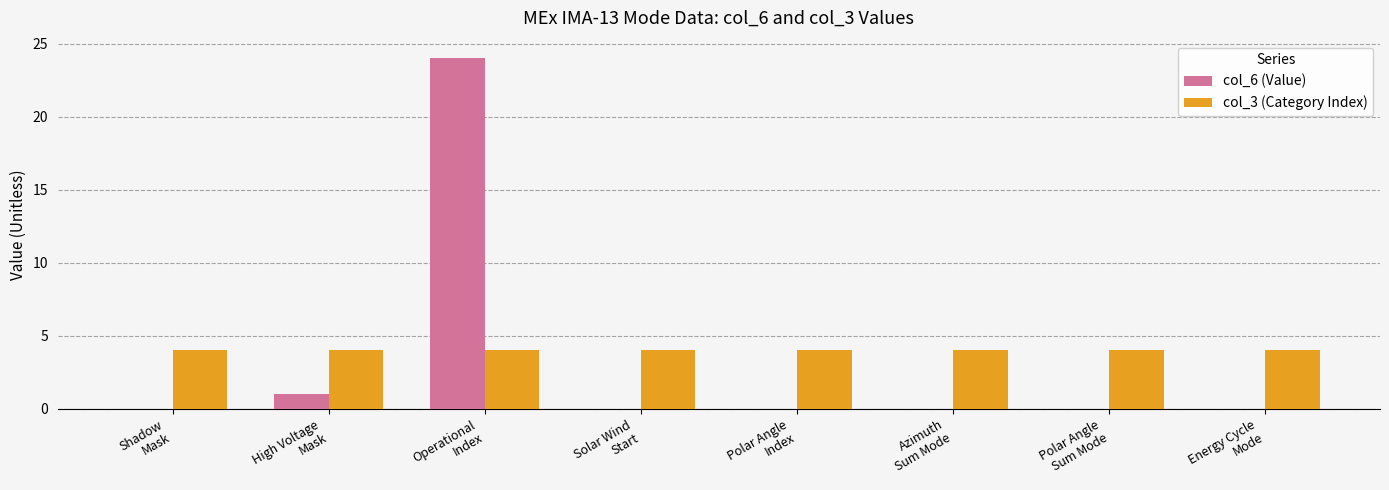

The col_6 (Value) series shows -14 at Shadow
Mask. True or false?

False